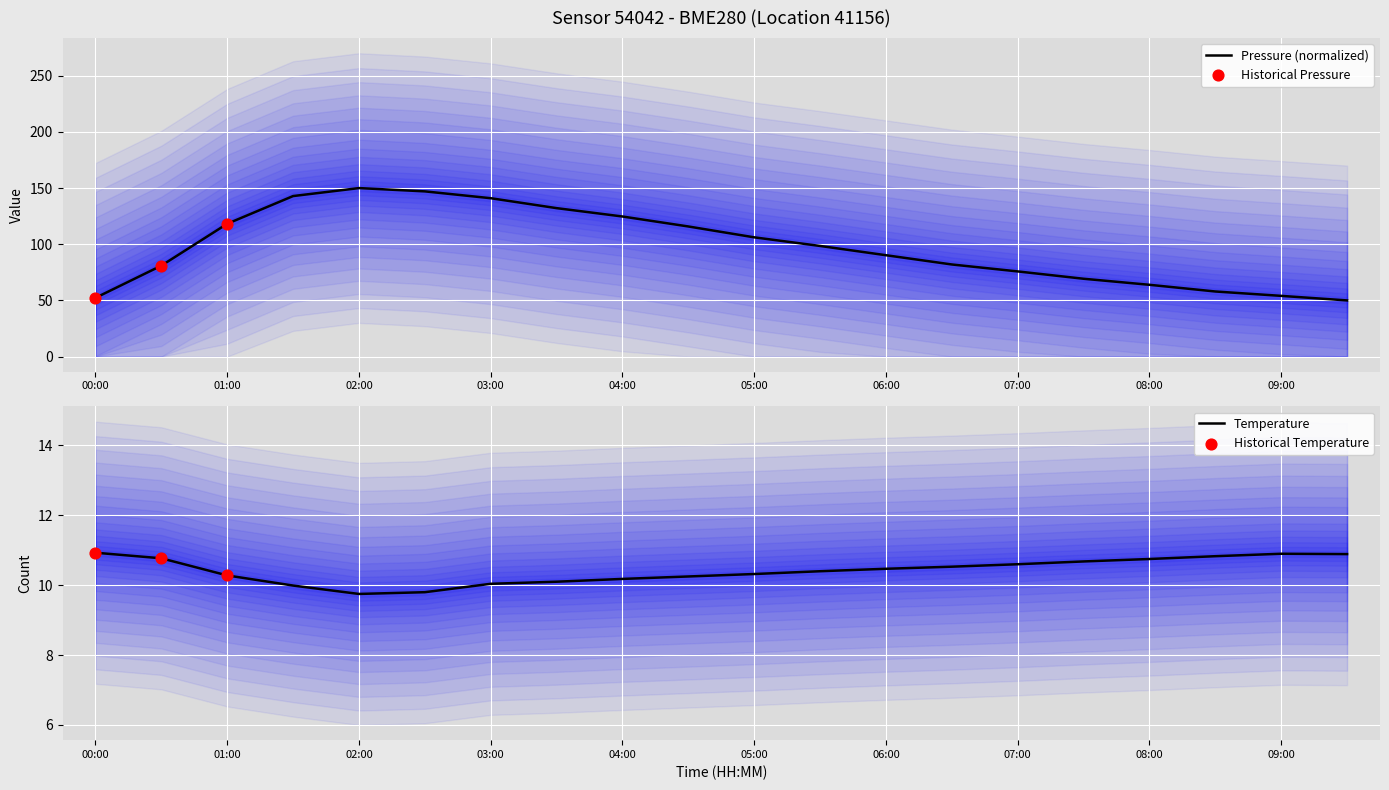

Which series has the largest total across all categories?

pressure